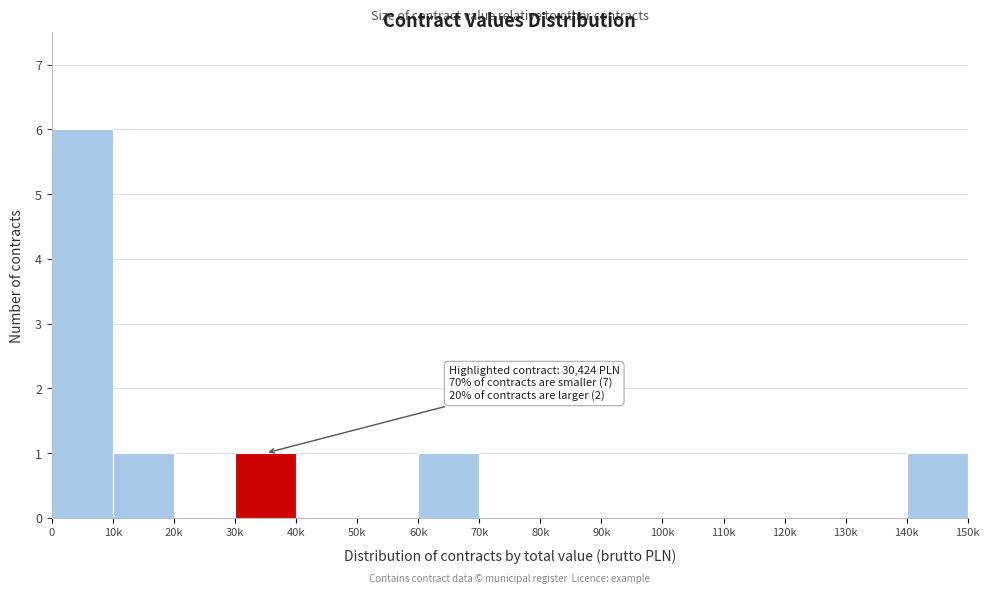

Reading left to right, list all the values displayed in this chart.

0=6	10k=1	20k=0	30k=1	40k=0	50k=0	60k=1	70k=0	80k=0	90k=0	100k=0	110k=0	120k=0	130k=0	140k=1